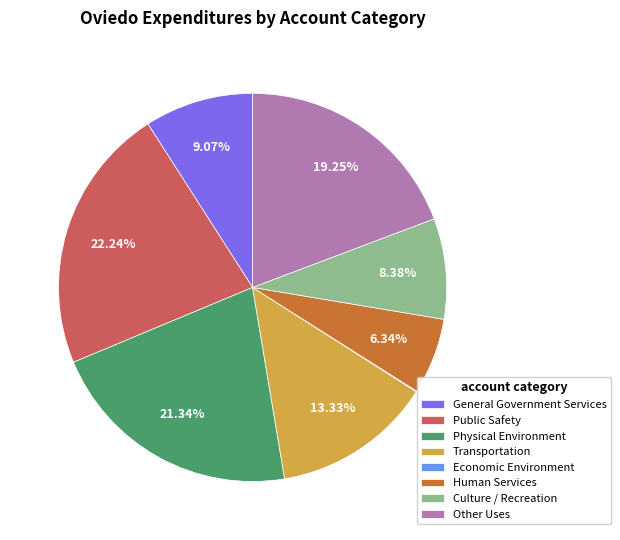

Which slice is the largest?

Public Safety